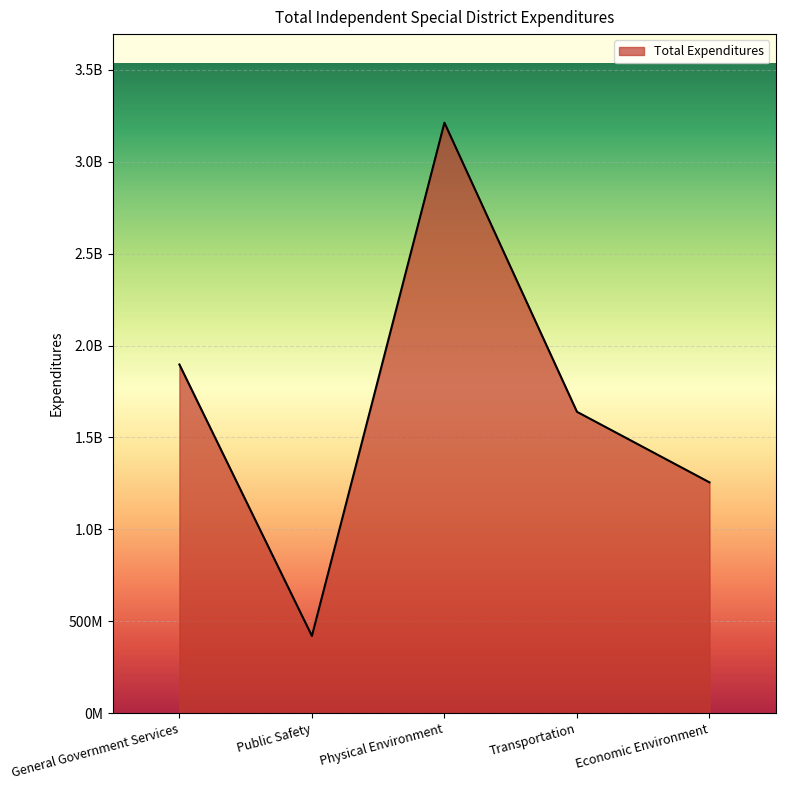

True or false: the data shows 1897039933 at General Government Services.

True